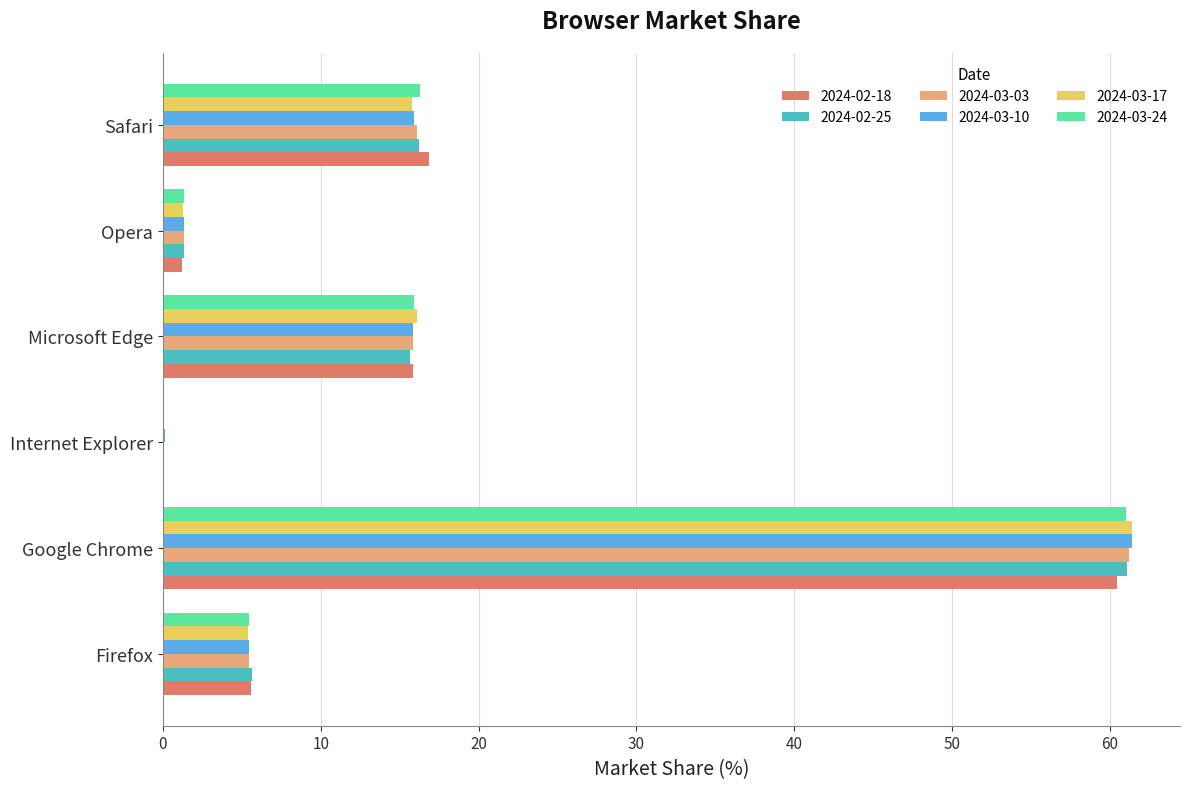

Between Internet Explorer and Microsoft Edge, which series saw the biggest shift?

2024-03-17